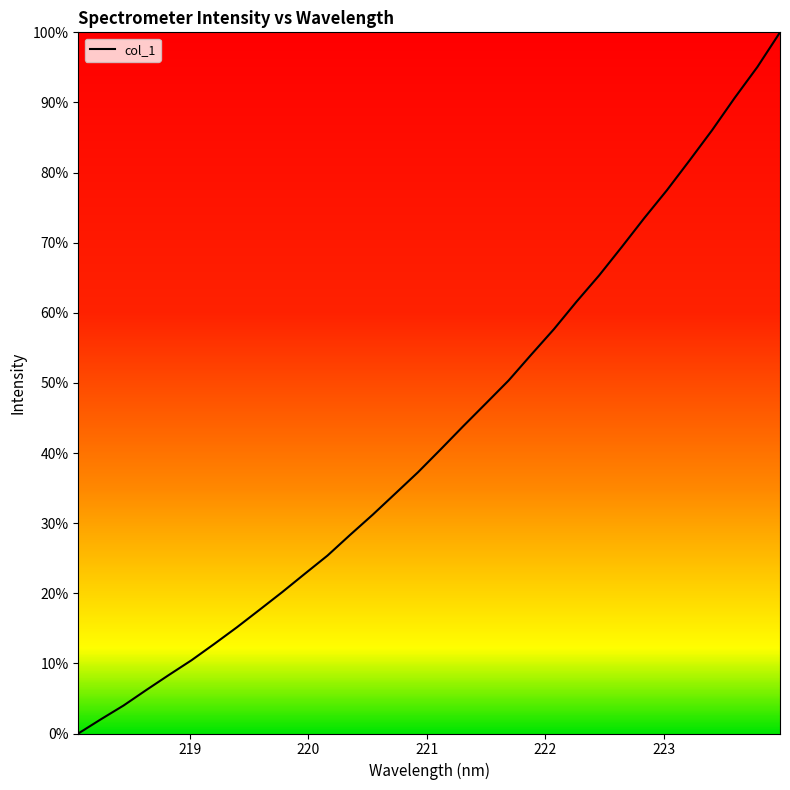

What is the greatest value displayed?

100.0